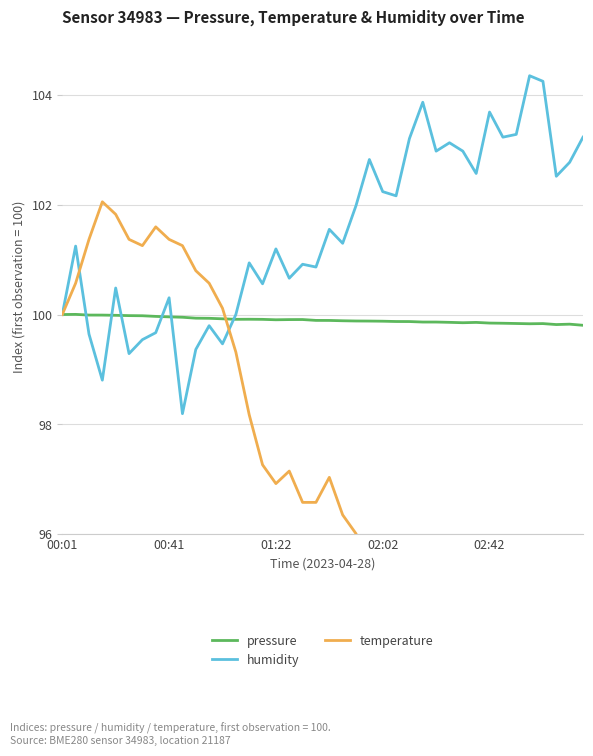

True or false: pressure has a value of 99.9 at 23.

True